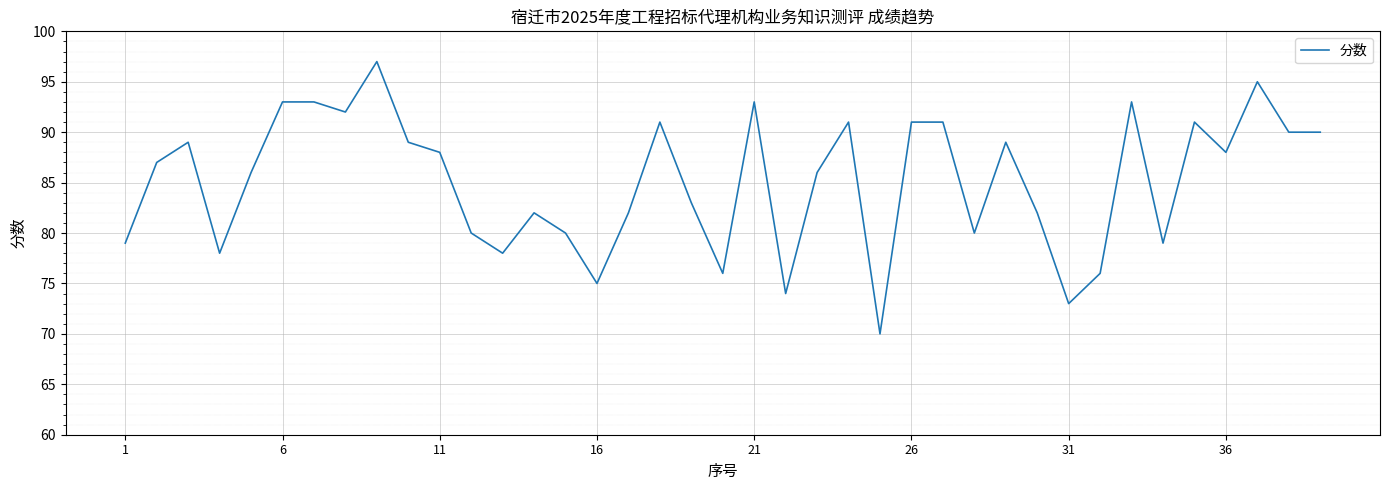

What is the greatest value displayed?

97